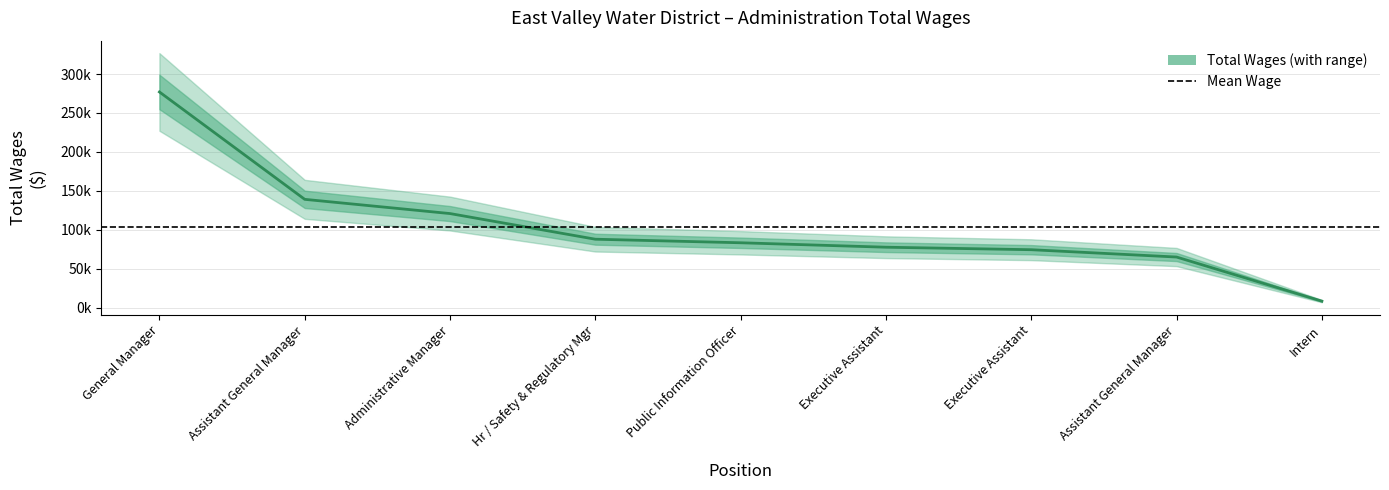

What is the difference between the maximum and minimum values?

268620